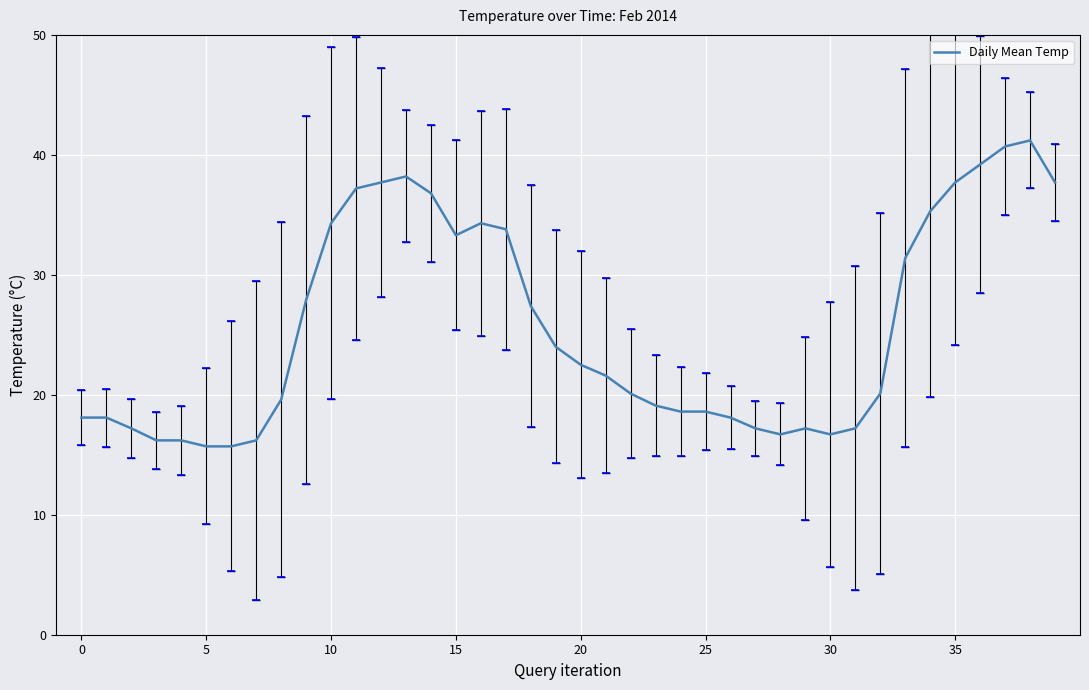

How many lines are shown in the chart?

1